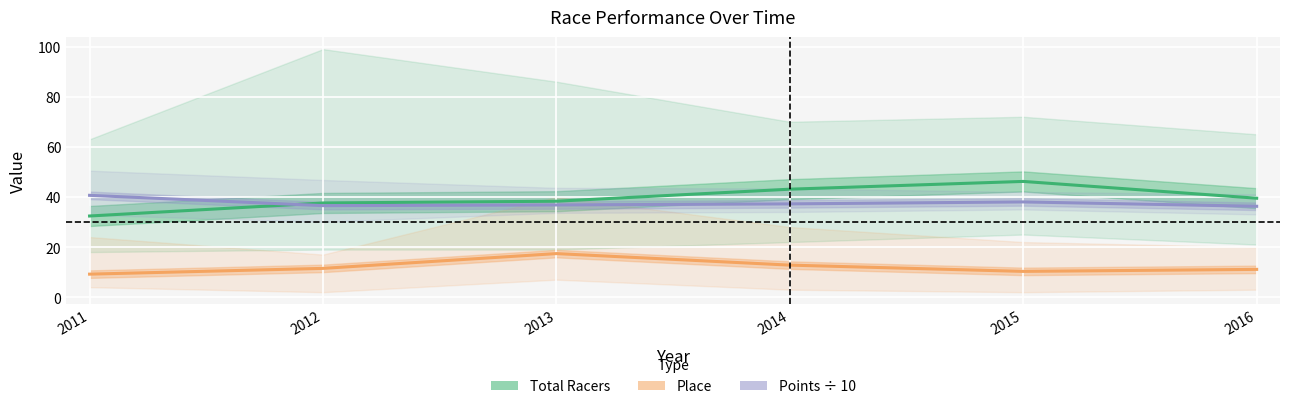

Reading right to left, list all the values displayed in this chart.

Total Racers: 39.5	46.2	43.1	38.3	37.6	32.4
Place: 11.1	10.3	12.8	17.4	11.5	9.2
Points ÷ 10: 36.3	38.0	37.2	36.8	36.5	40.6